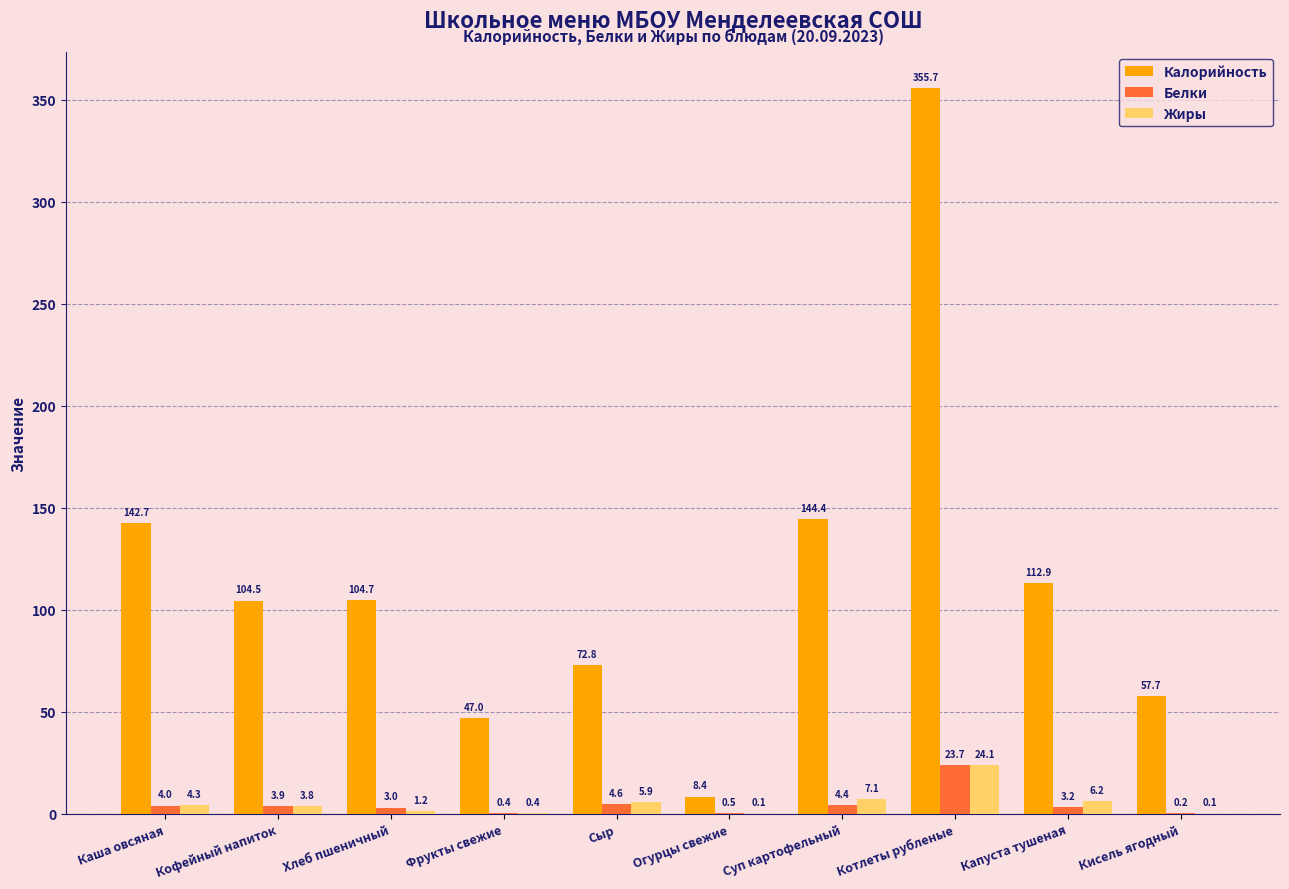

Which series has the largest range (max minus min)?

Калорийность